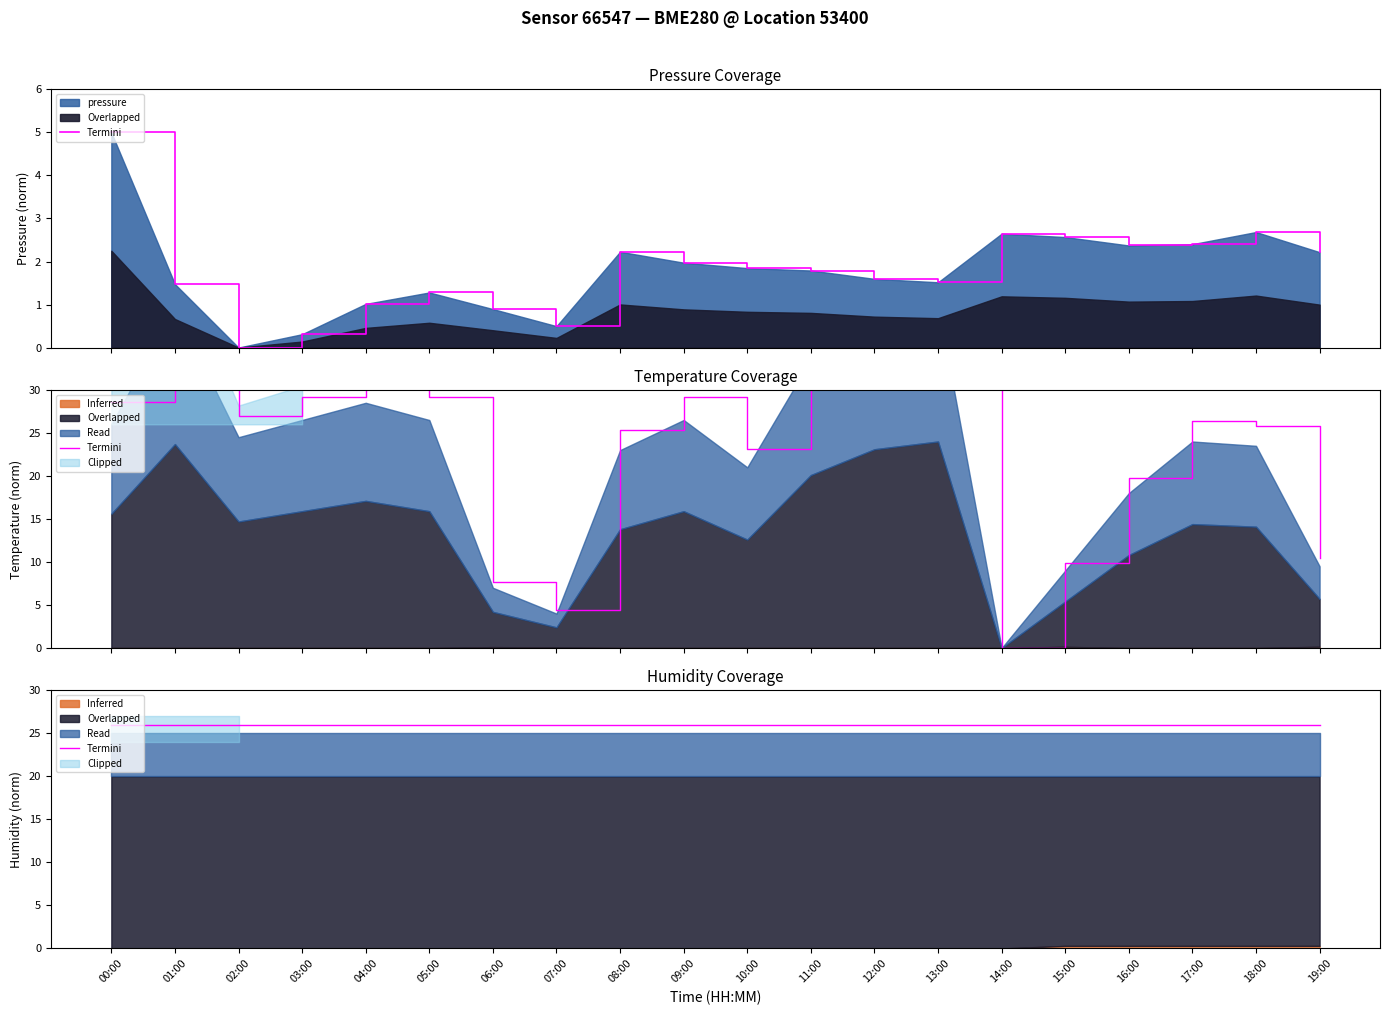

Which series ends up on top after the final intersection of pressure and temperature?

temperature